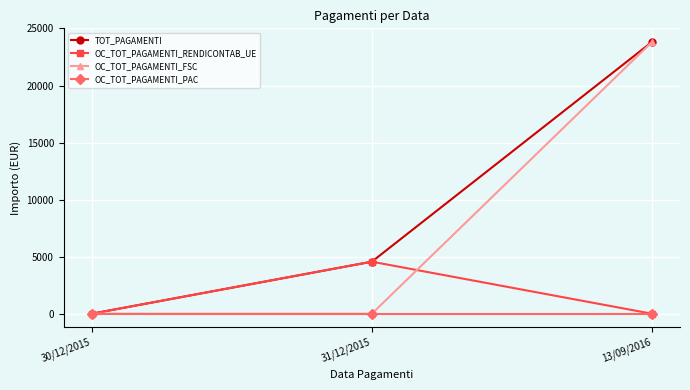

What is the label of the 1st point from the left?

30/12/2015